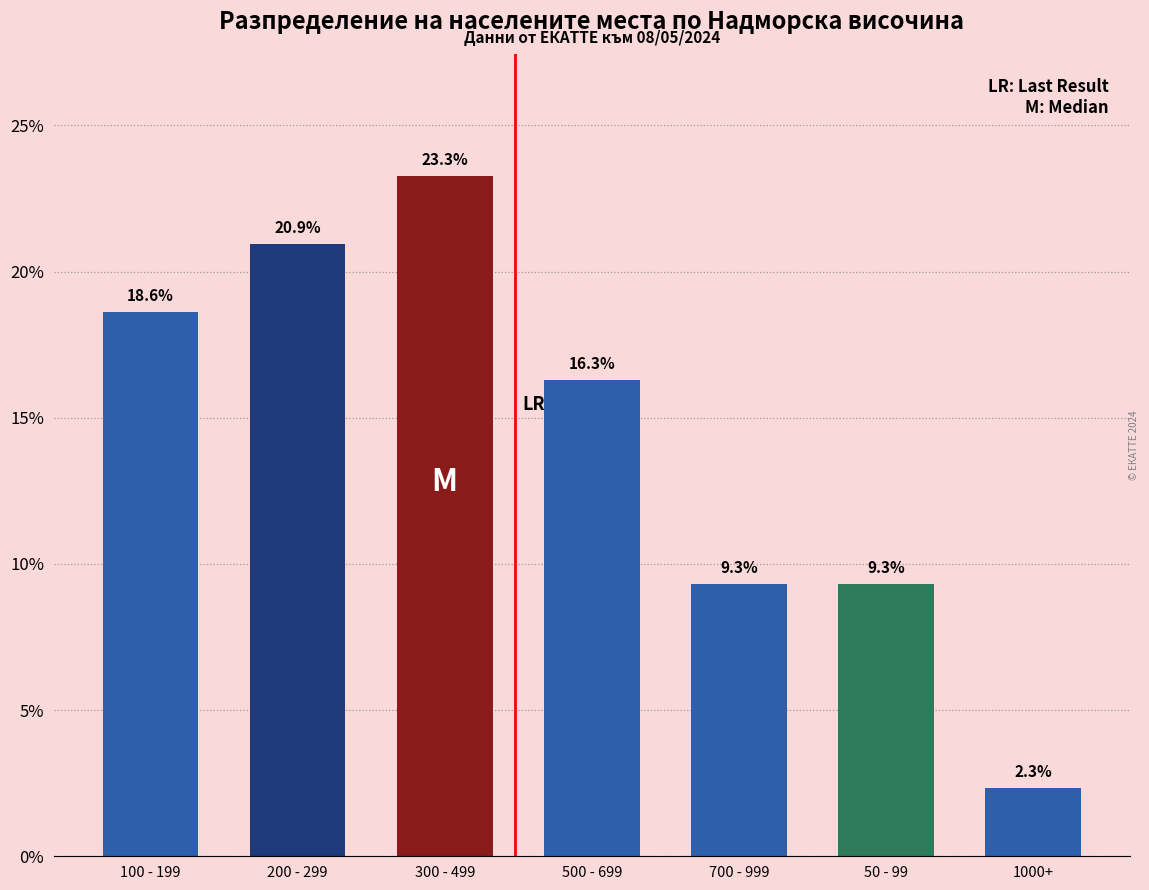

Count the number of values greater than 16.

4